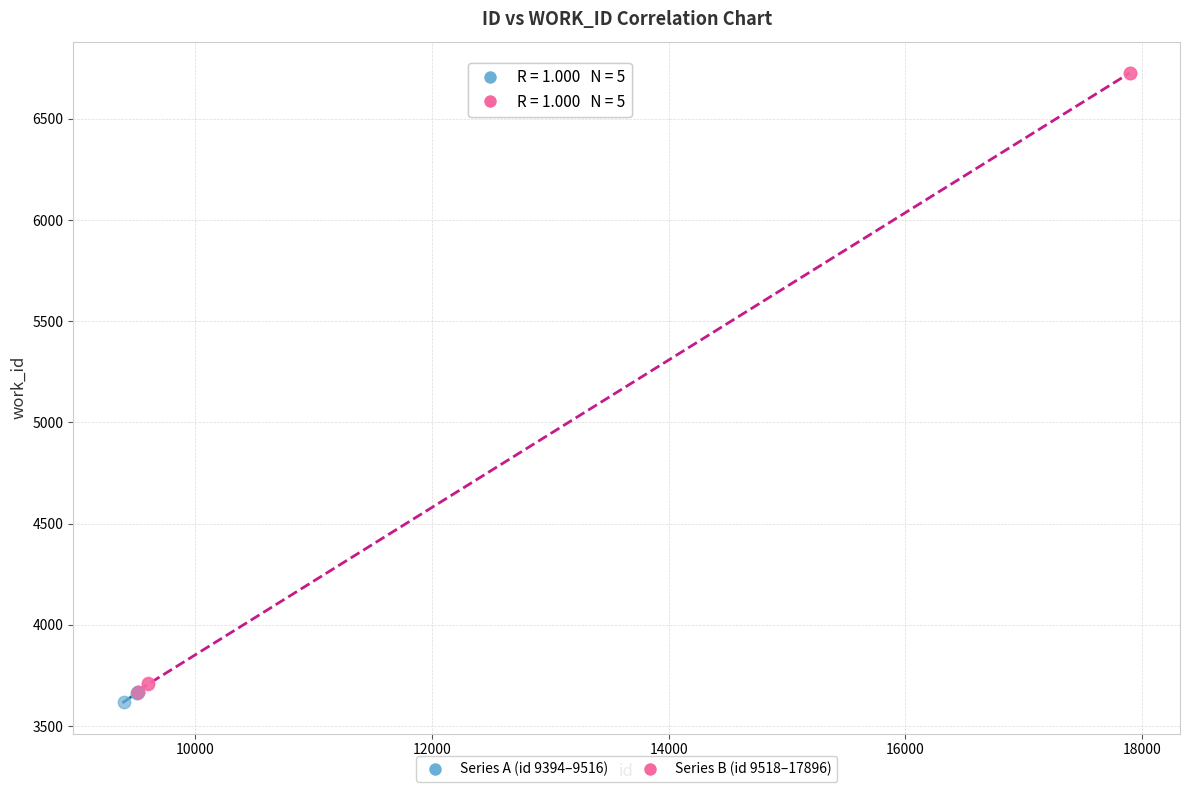

Which series has the widest spread of Y values?

Series B (id 9518–17896)